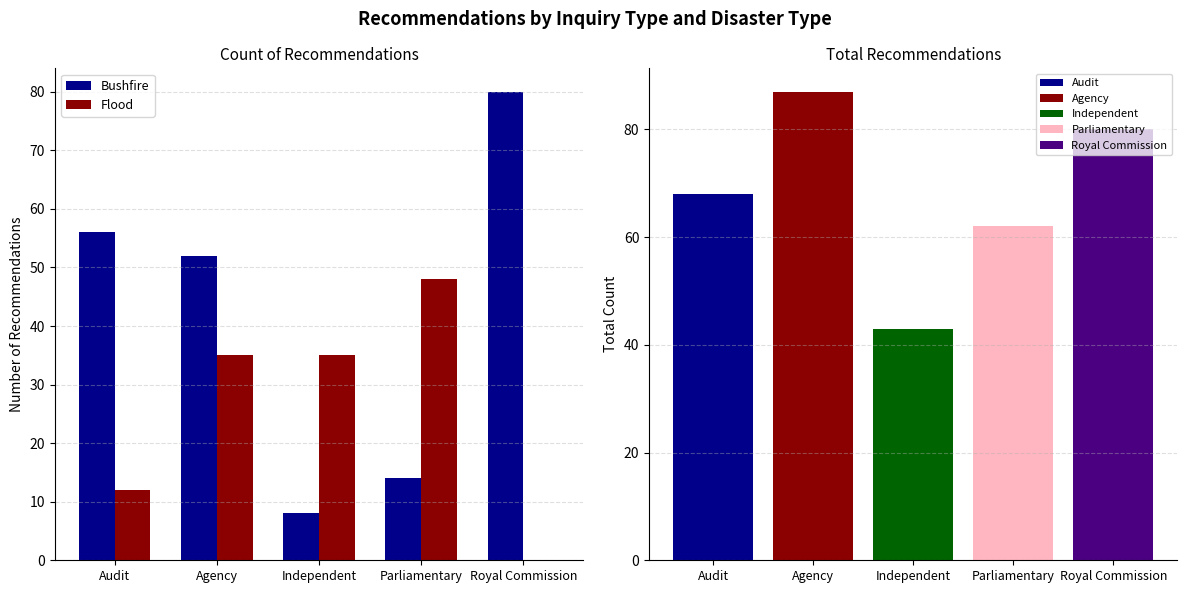

What is the total value across all series at Independent?

43